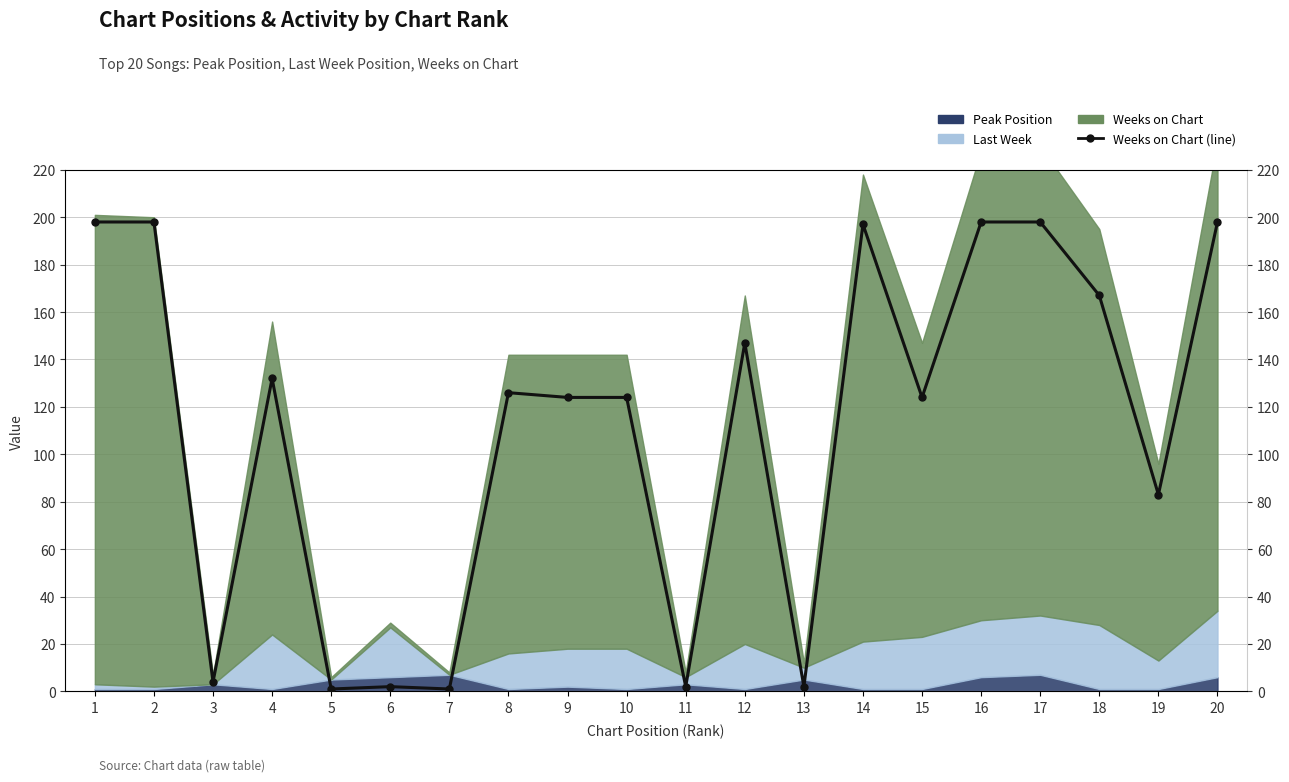

At which category does the data reach its first local valley?

3